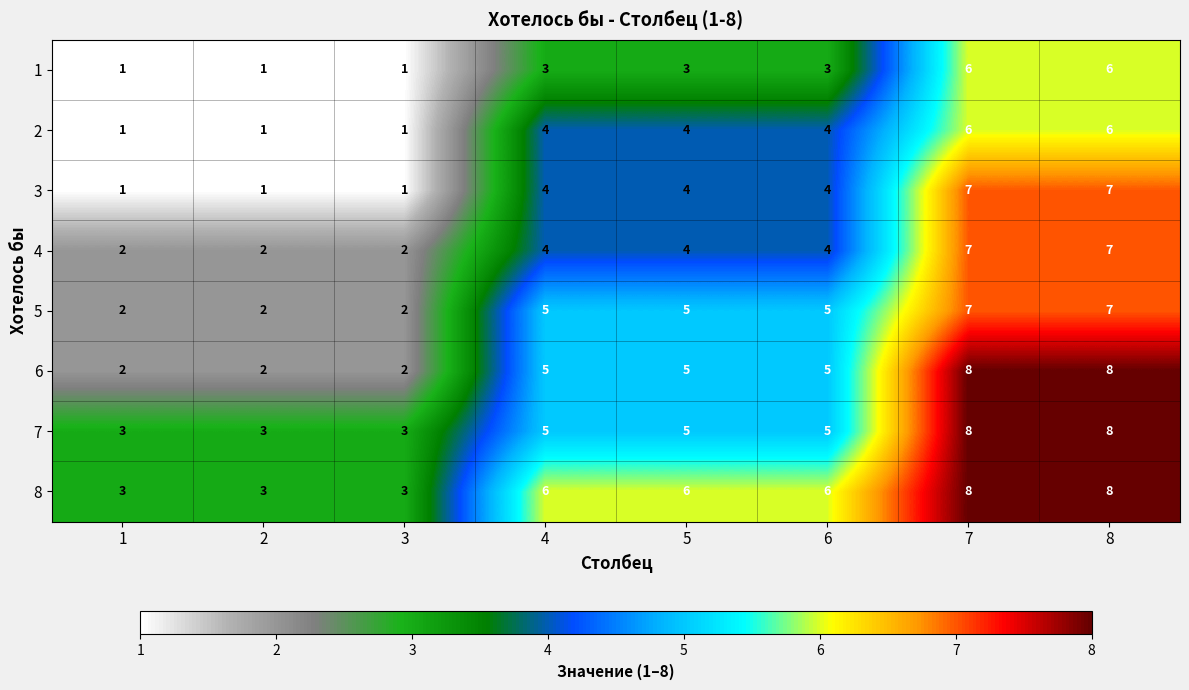

The value of 3 at 8 is 3. True or false?

False